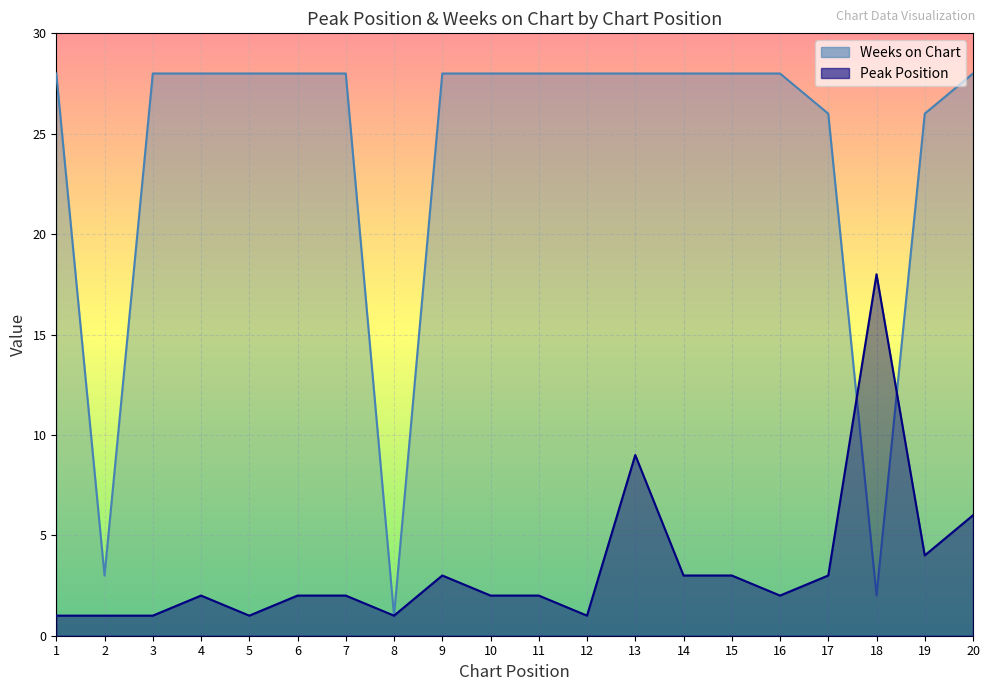

In Peak Position, how many points are lower than both neighbors (excluding endpoints)?

5